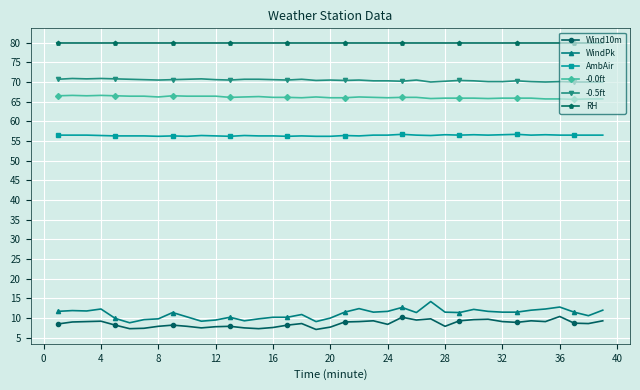

What is the value of the -0.5ft point at the 22nd from the left?

70.5